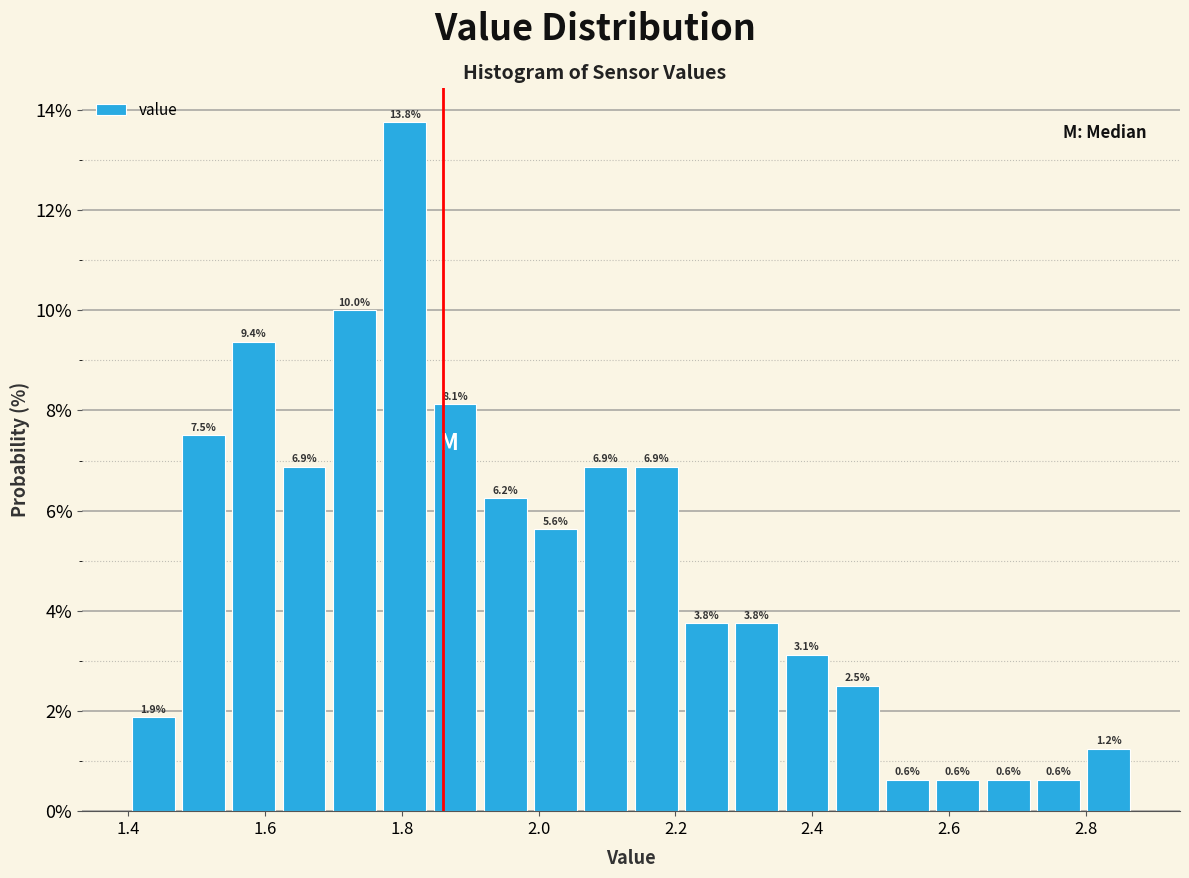

Around what value on the x-axis is the tallest bar? Give the approximate position of its centre, as read against the axis.

1.80